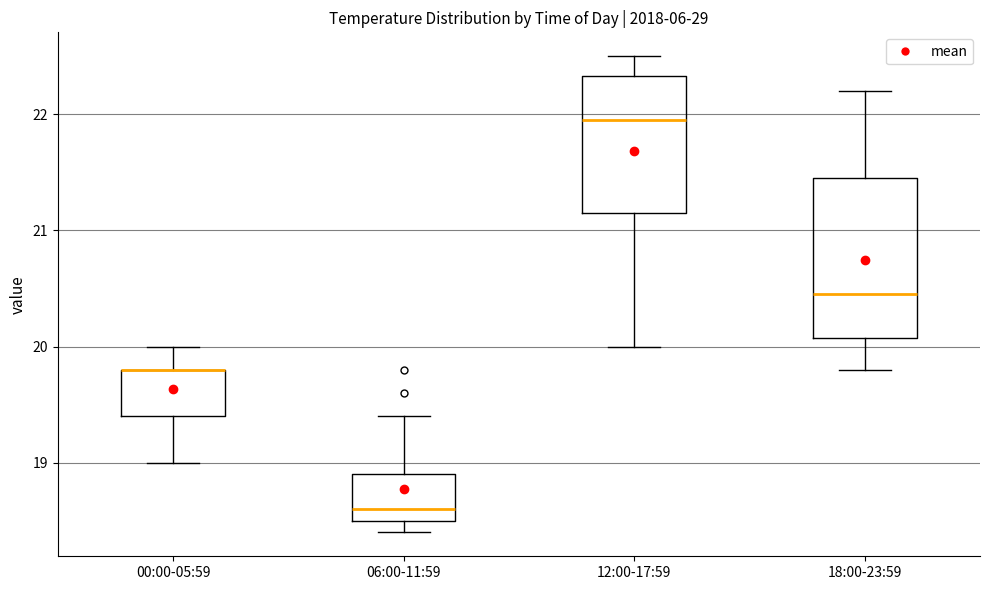

Reading left to right, transcribe this box plot: for each box, give where its median line is, the range the box spans, and where its two whiskers end, as read against the y-axis. The values are not printed on the chart, so give them approximately, as read against the axis.

00:00-05:59: median 19.8 (drawn on the box's upper edge), box 19.4 to 19.8, whiskers 19.0 to 20.0
06:00-11:59: median 18.6, box 18.5 to 18.9, whiskers 18.4 to 19.4
12:00-17:59: median 22.0, box 21.2 to 22.3, whiskers 20.0 to 22.5
18:00-23:59: median 20.5, box 20.1 to 21.5, whiskers 19.8 to 22.2